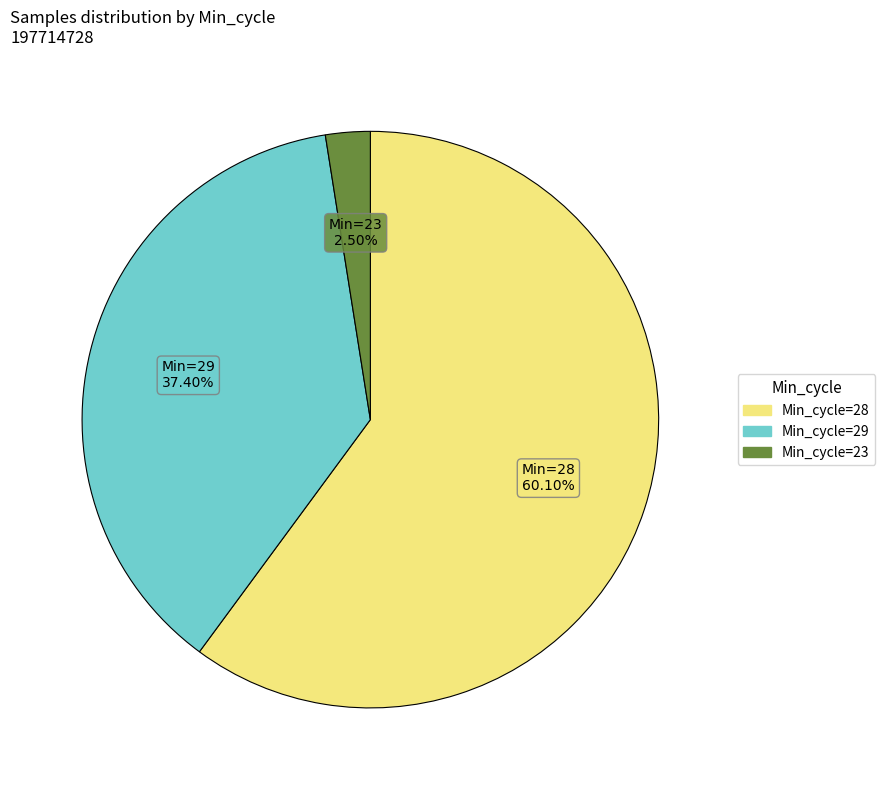

Is there a majority slice in this chart?

Yes